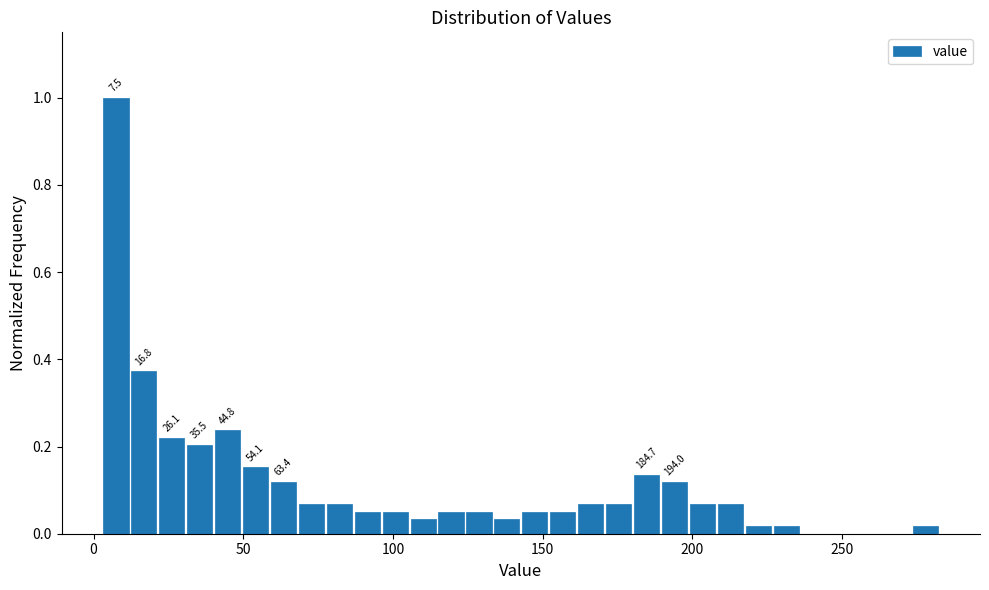

Around what value on the x-axis is the tallest bar? Give the approximate position of its centre, as read against the axis.

5